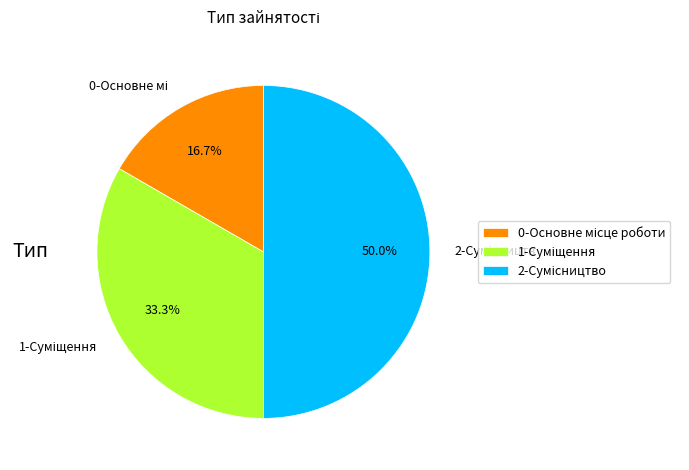

Count the number of slices in the pie.

3